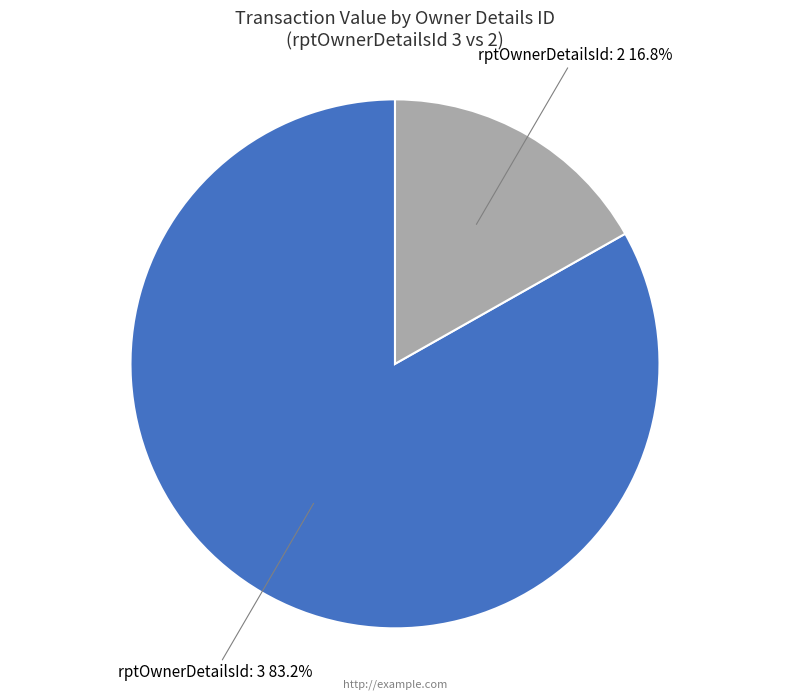

Between rptOwnerDetailsId: 2 and rptOwnerDetailsId: 3, which is larger?

rptOwnerDetailsId: 3